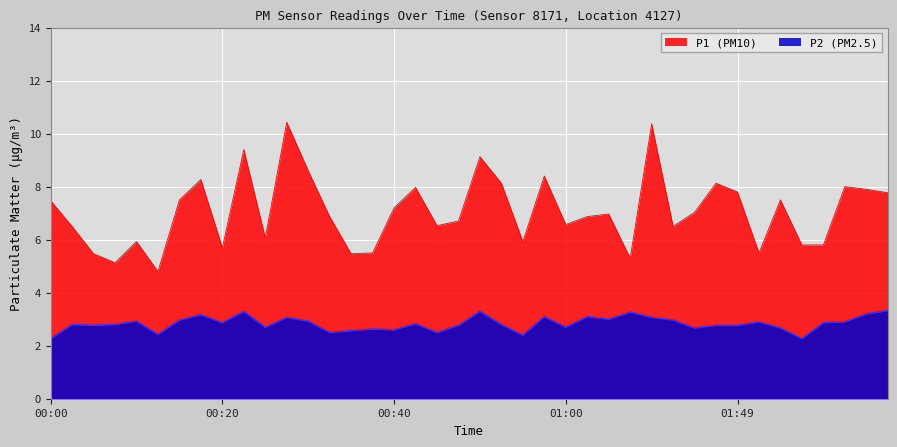

True or false: P1 and P2 cross at least once.

False